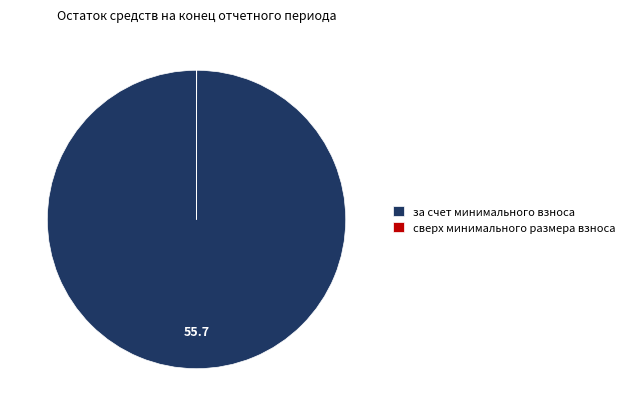

What is the largest slice in the pie chart?

за счет минимального взноса